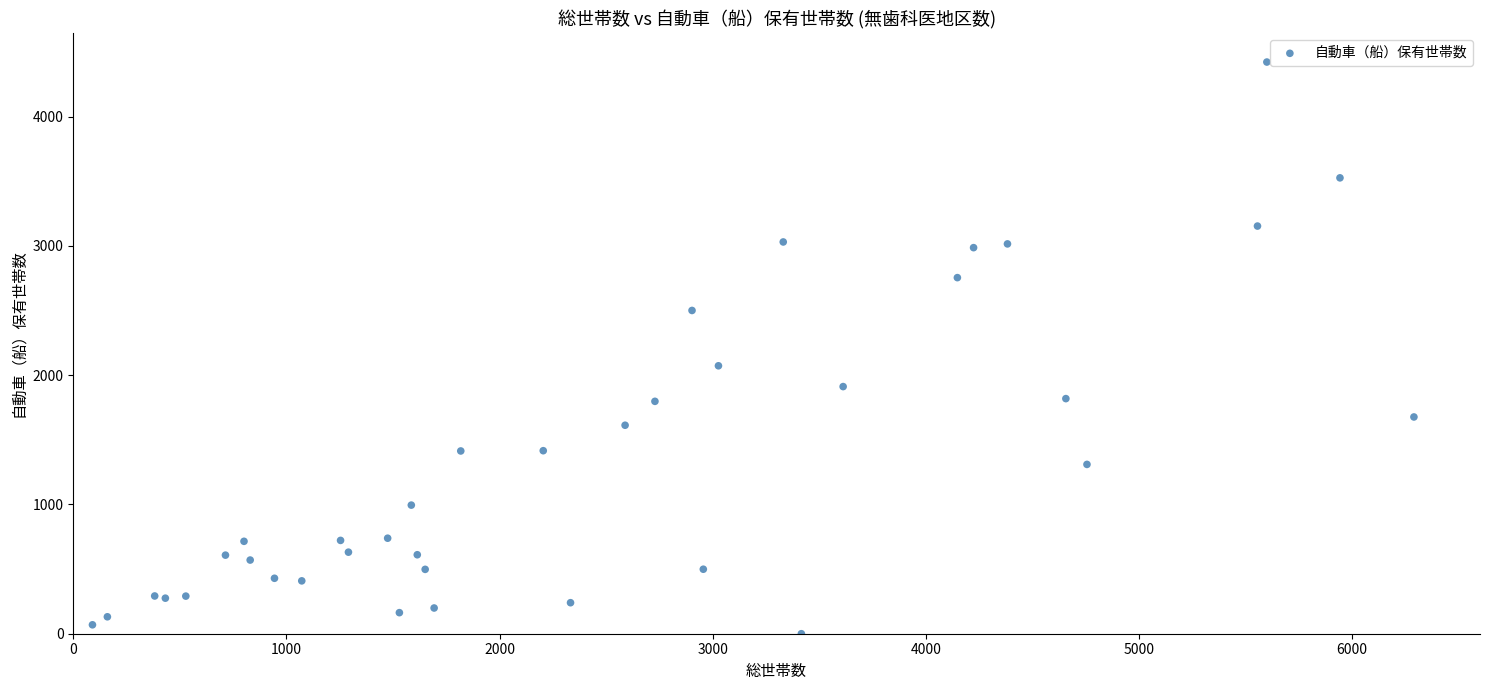

What Y value in the scatter plot is closest to 2211?

2073